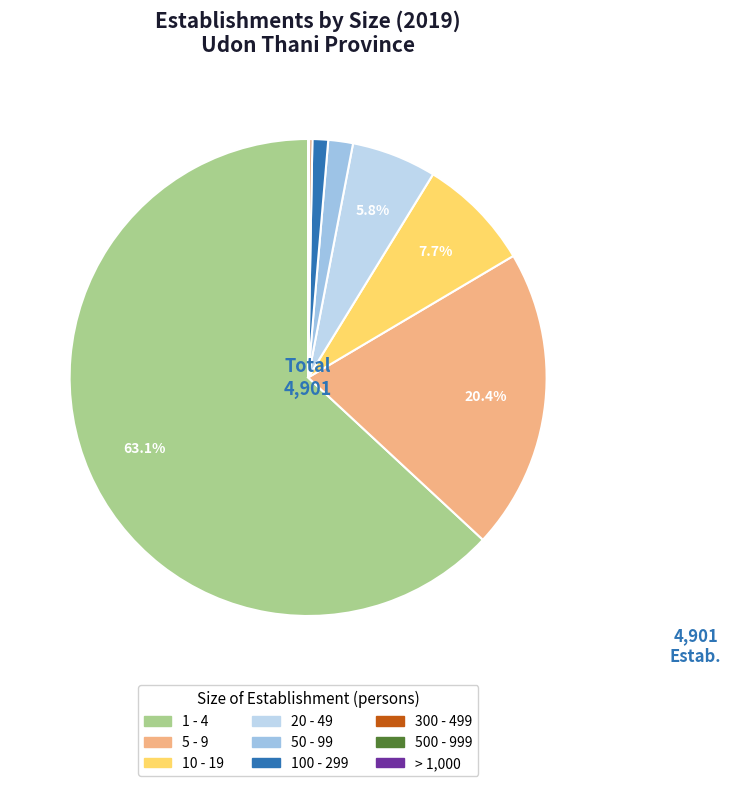

What is the largest slice in the pie chart?

1 - 4